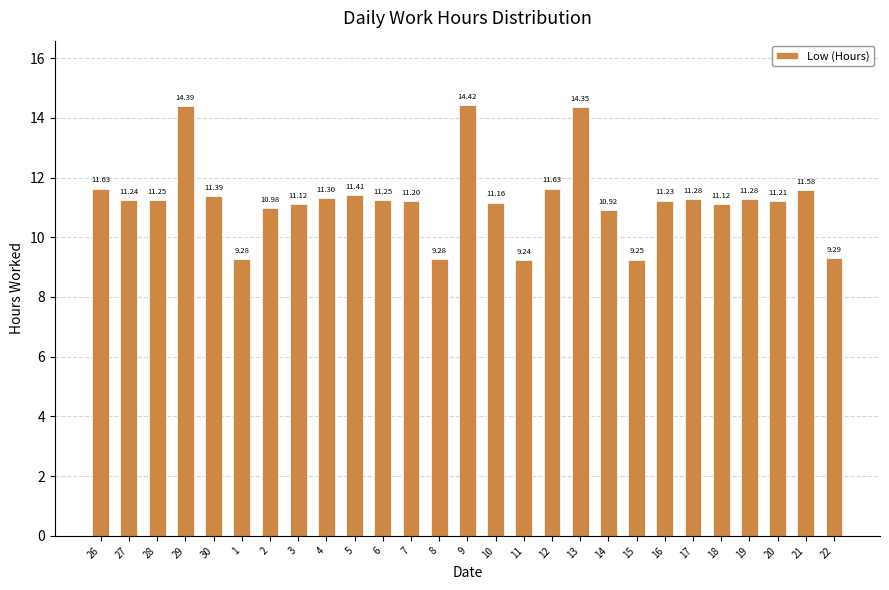

What is the value of the 1st bar from the left?

11.6